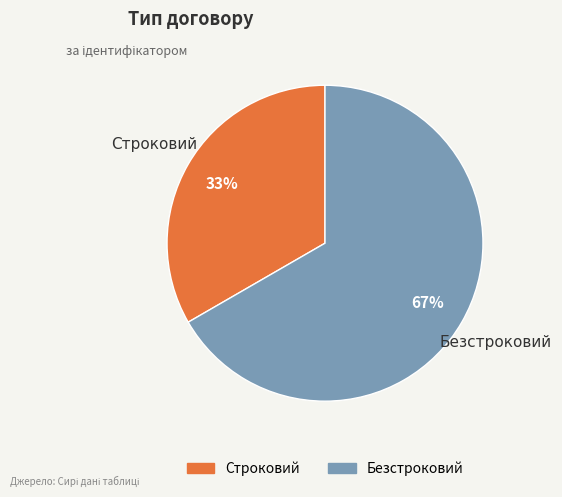

Does Безстроковий account for over 50% of the chart?

Yes